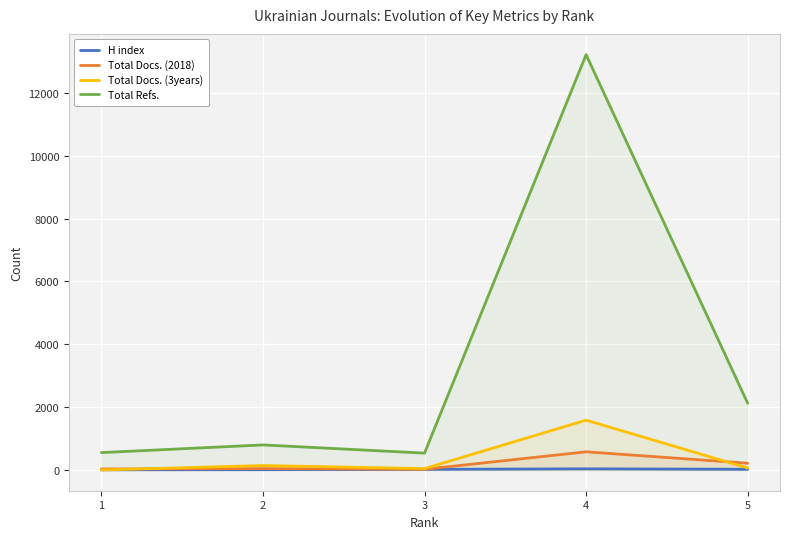

Which series has the largest range (max minus min)?

Total Refs.